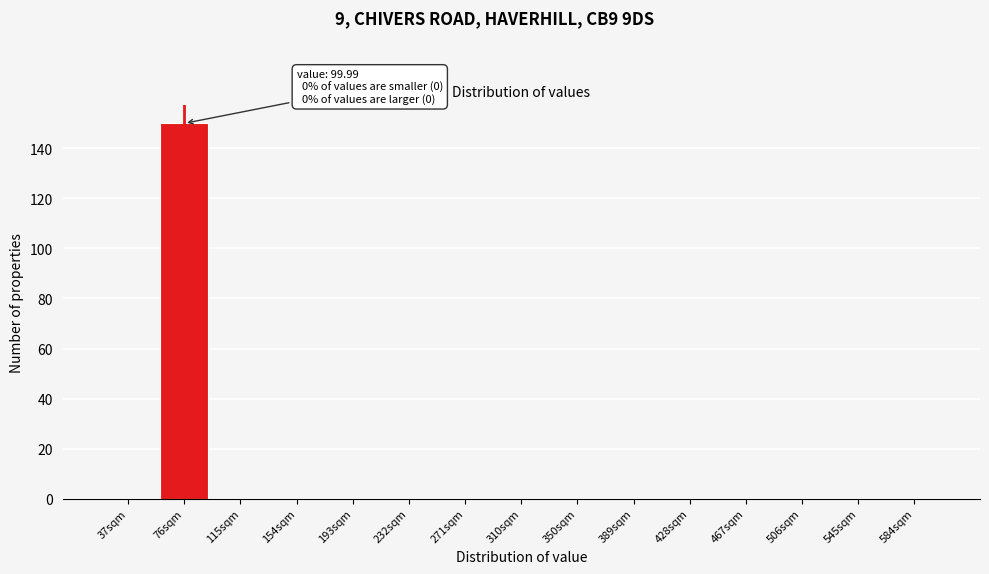

Reading left to right, what are all the values shown in this chart?

37sqm=0	76sqm=150	115sqm=0	154sqm=0	193sqm=0	232sqm=0	271sqm=0	310sqm=0	350sqm=0	389sqm=0	428sqm=0	467sqm=0	506sqm=0	545sqm=0	584sqm=0